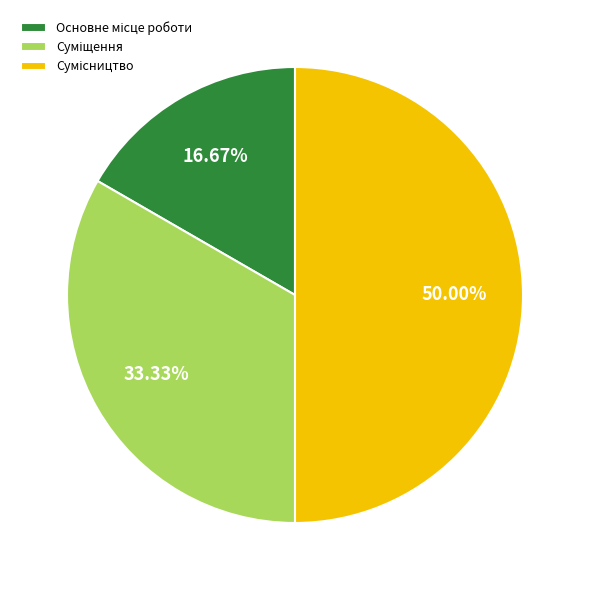

Which has a higher value, Сумісництво or Суміщення?

Сумісництво